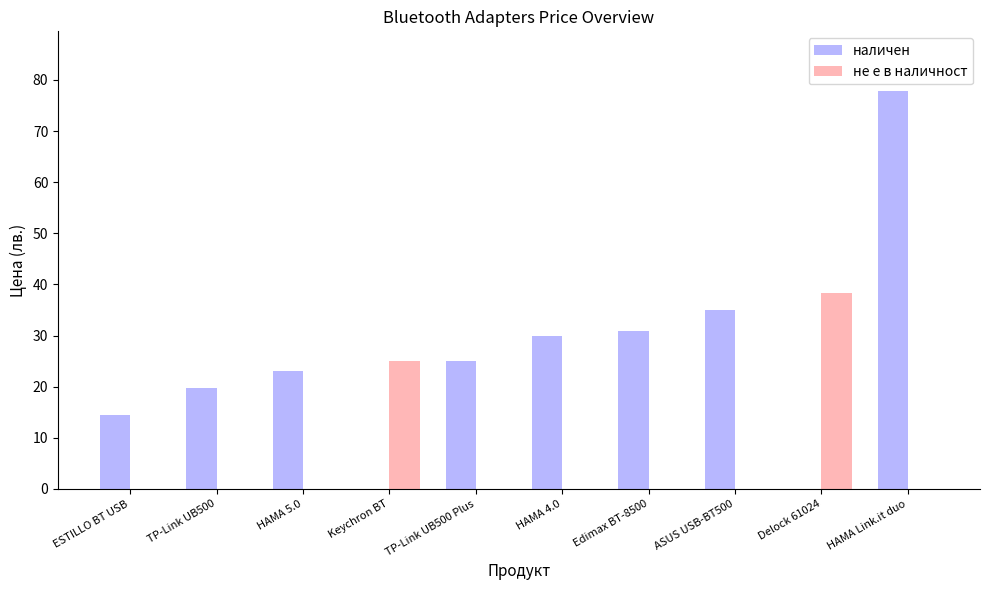

Which series has the largest total across all categories?

наличен